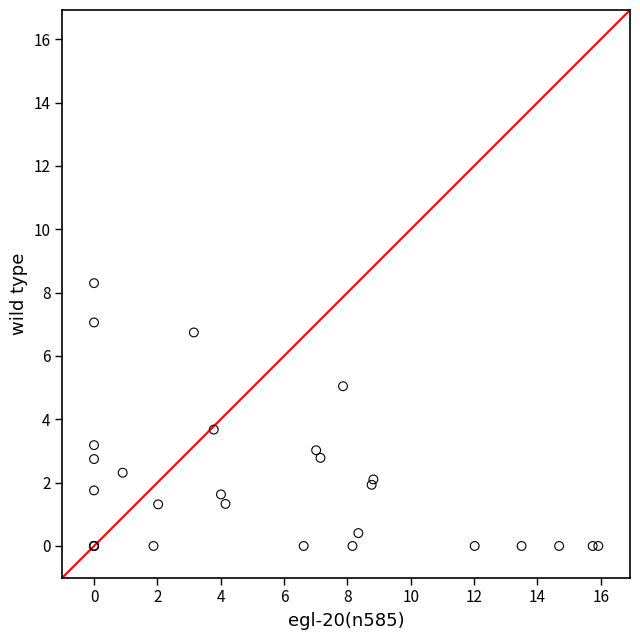

What Y value in the scatter plot is closest to 4?

3.7